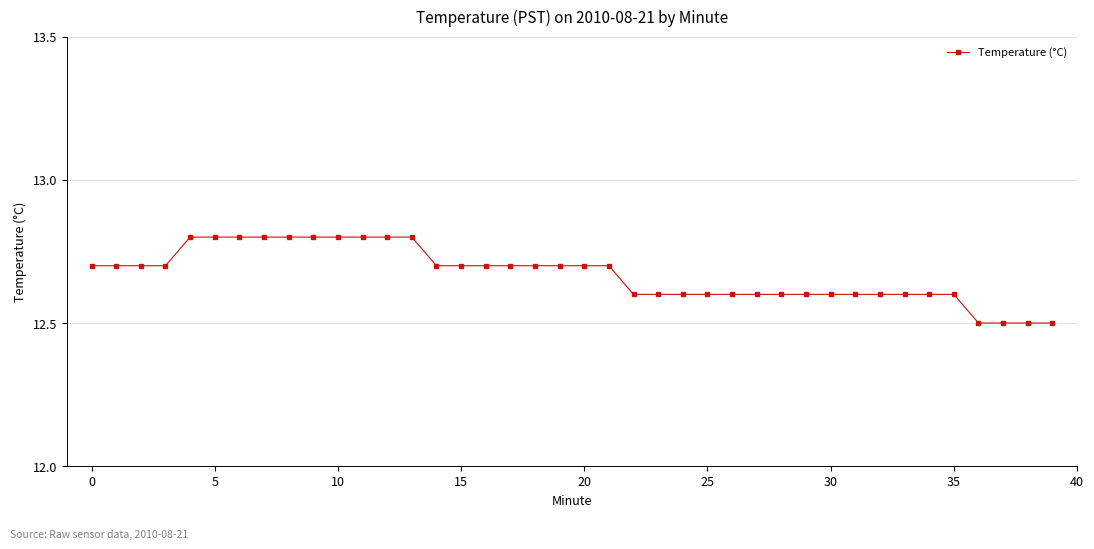

What is the difference between the second highest and minimum values?

0.3